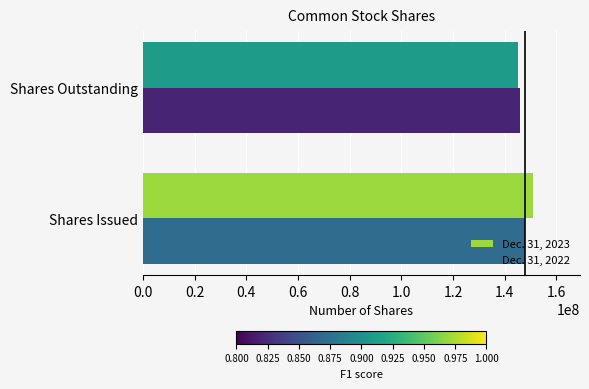

What is the sum of all Dec. 31, 2022 values?

294000000